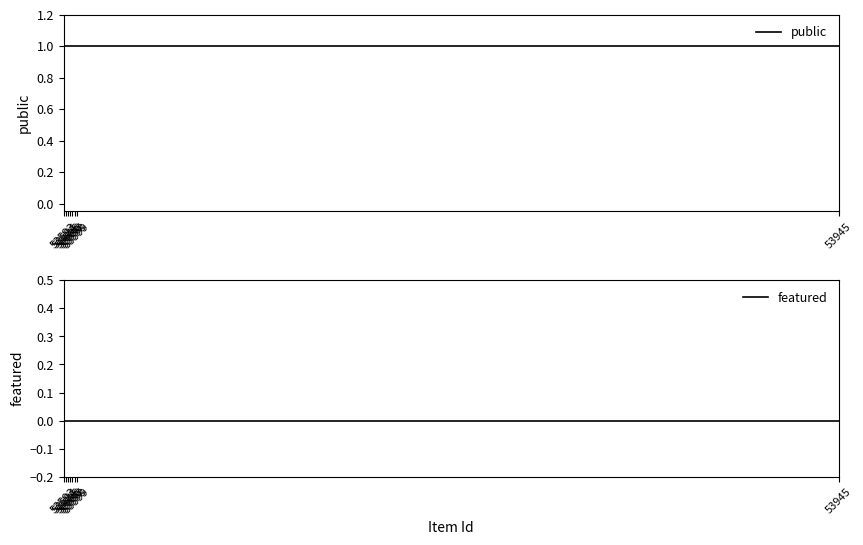

How many series are shown in this chart?

2